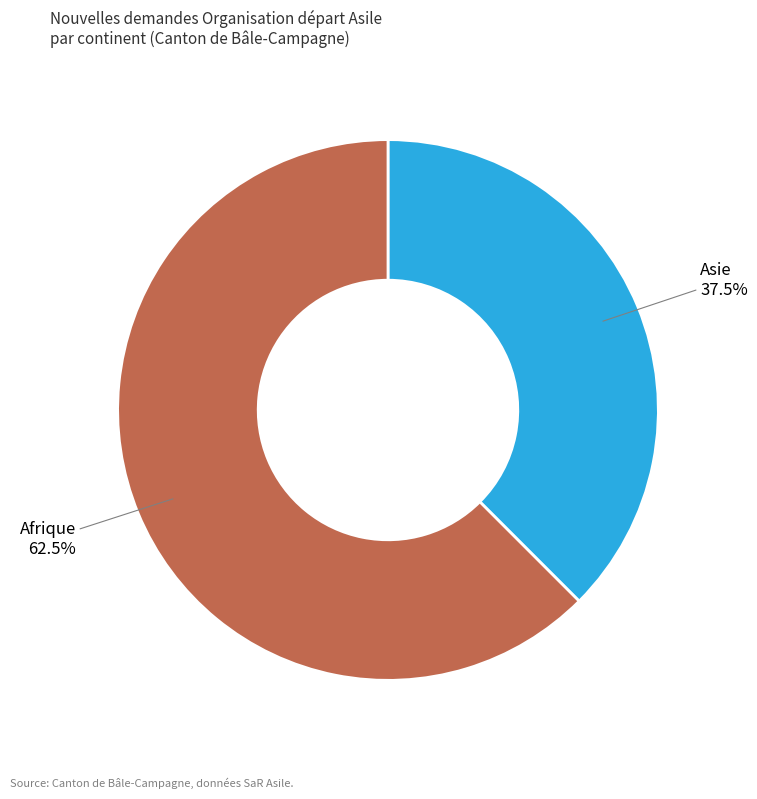

Between Asie and Afrique, which is larger?

Afrique